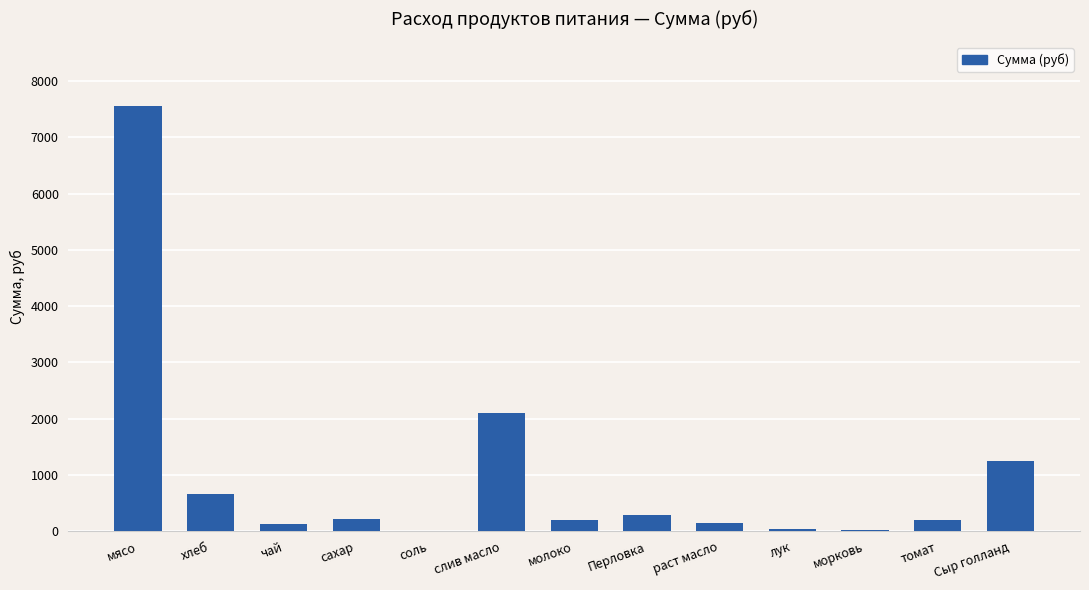

What is the maximum value shown in the chart?

7560.0